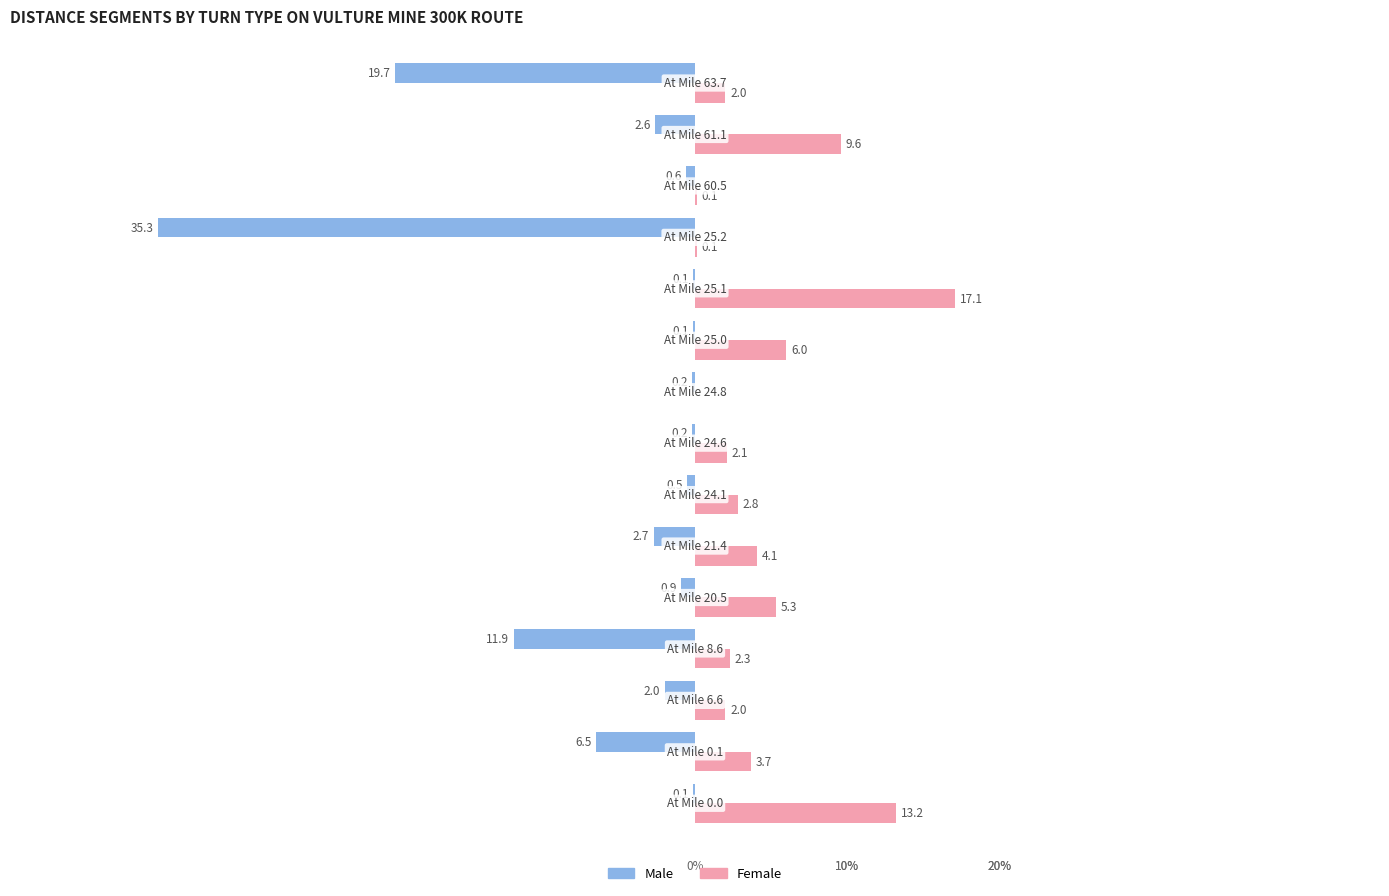

Which series has the largest total across all categories?

Female